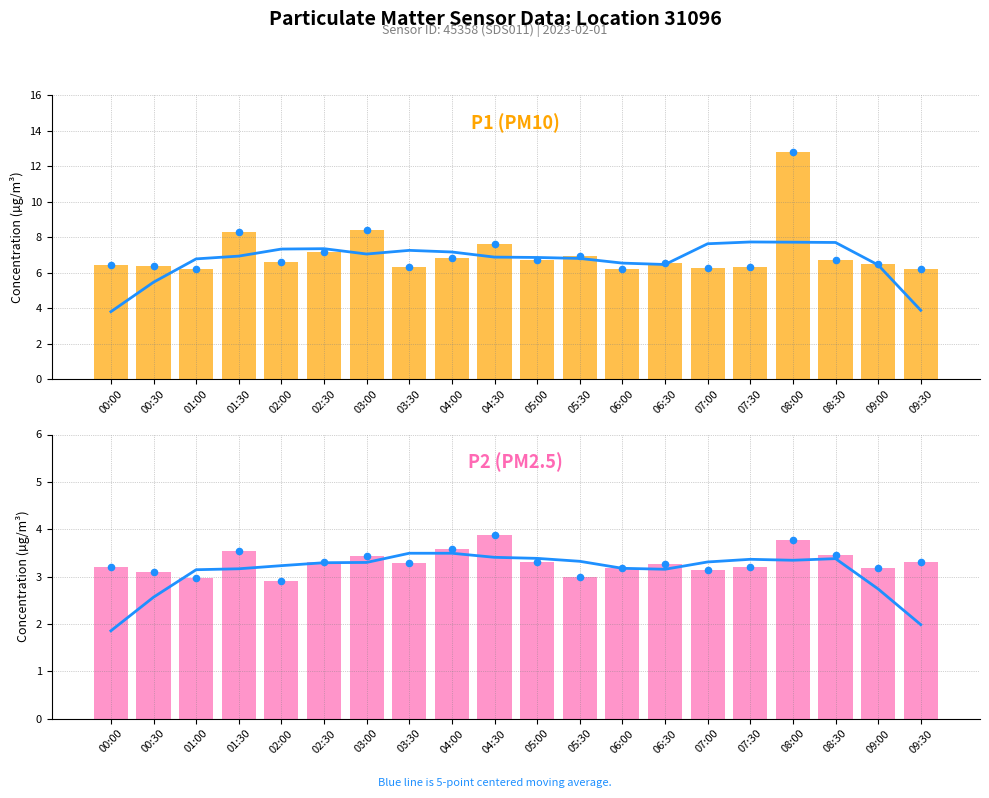

Which series reaches the minimum Y coordinate?

P2 7-pt moving avg